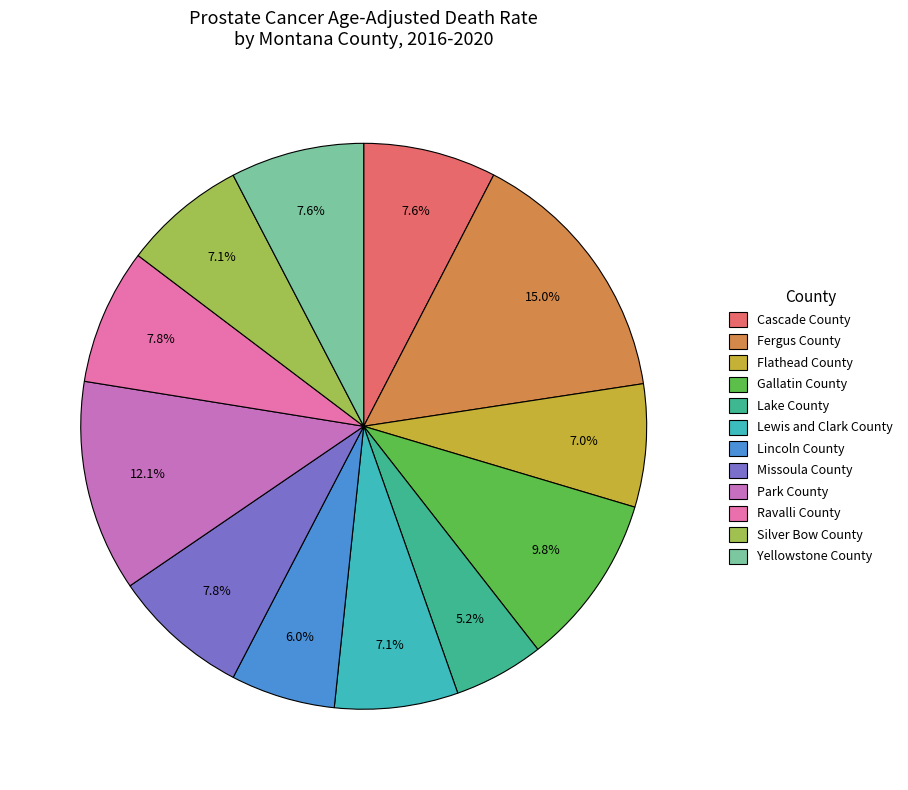

Is Lincoln County the majority of the pie?

No